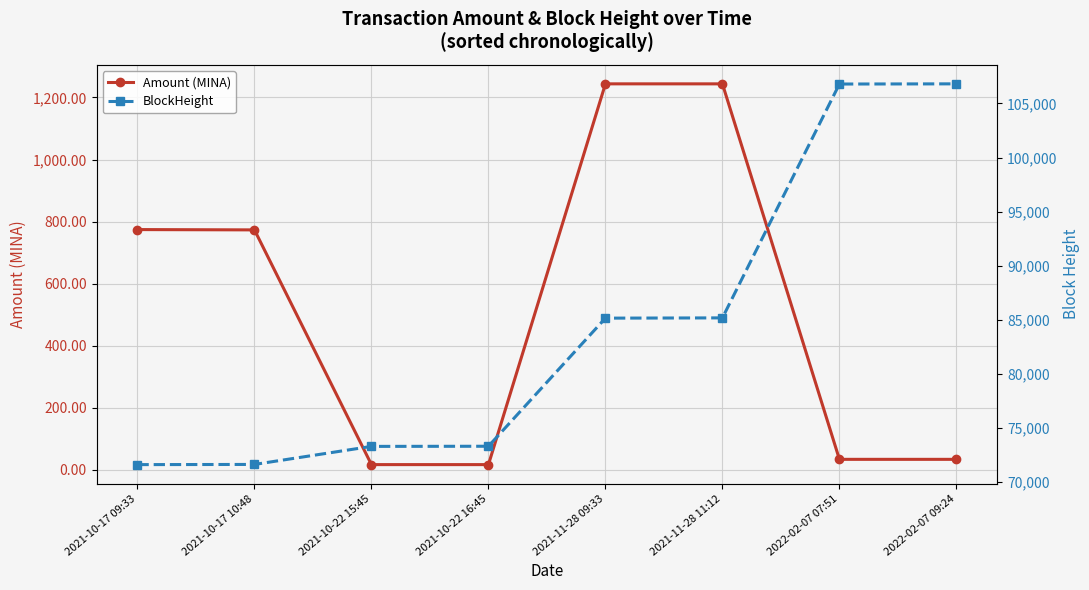

What position from the left is 2021-11-28 09:33?

5